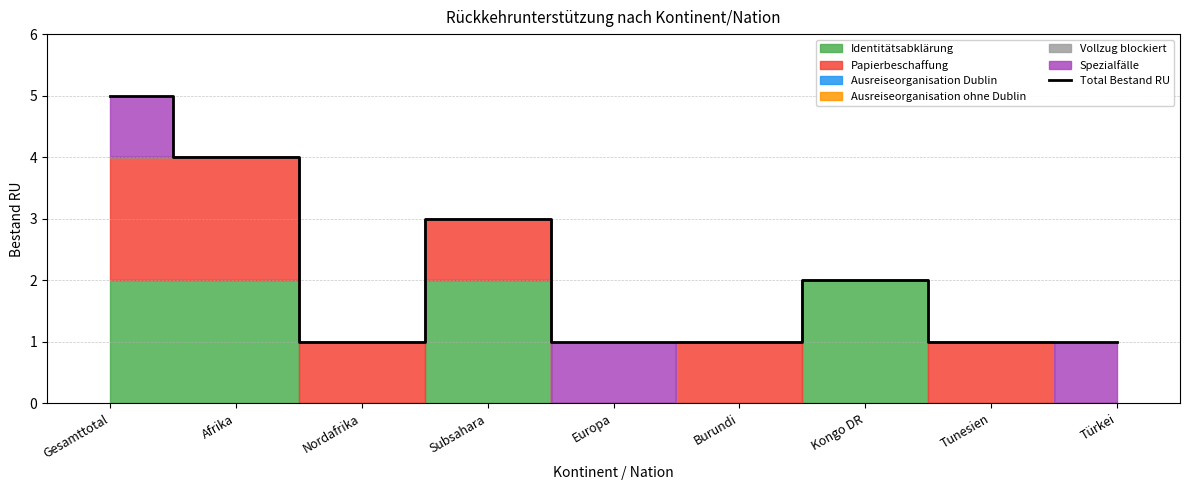

How many lines are shown in the chart?

1